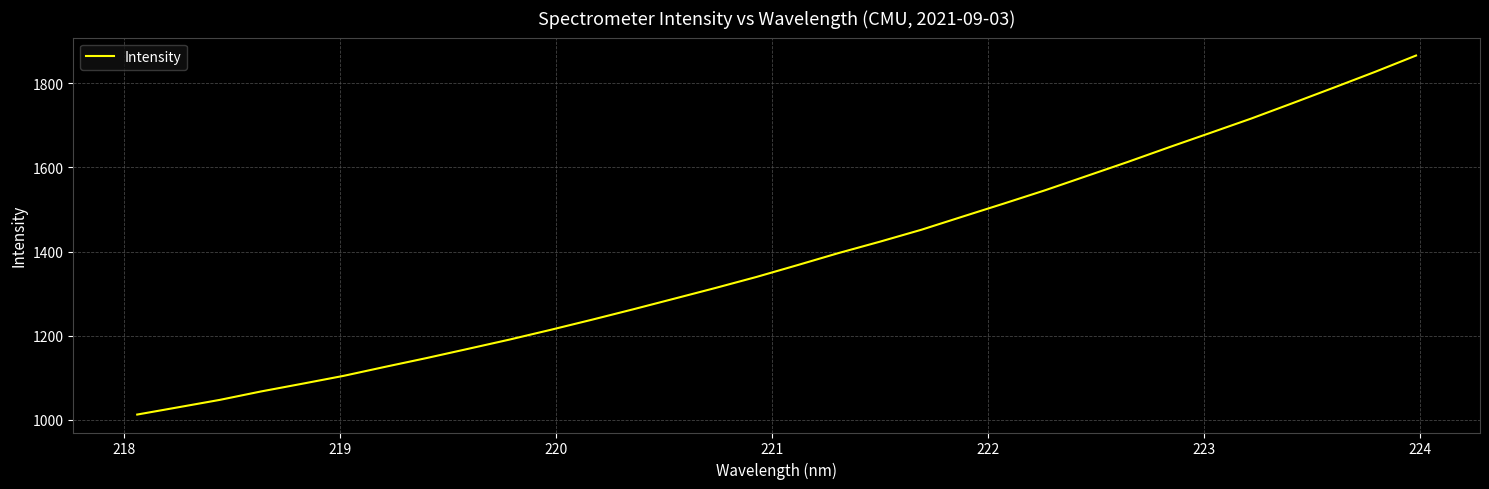

What is the greatest value displayed?

1865.8